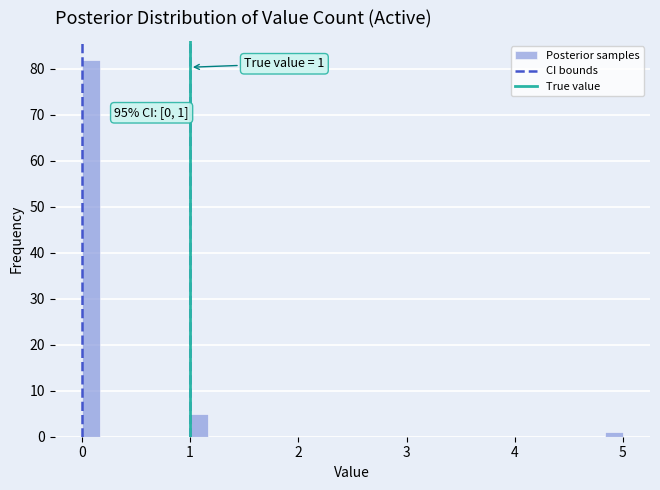

Read against the x-axis, roughly where is the centre of the tallest bar?

0.1